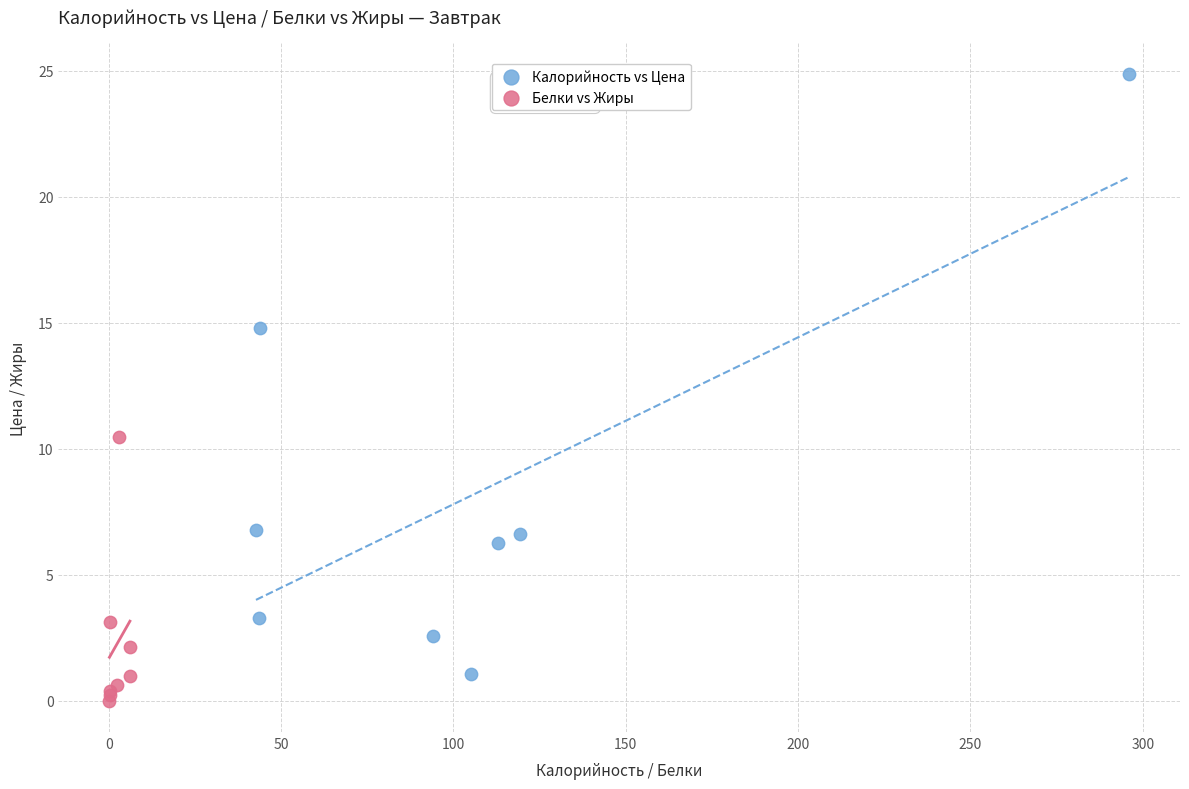

Which series contains the highest Y value?

Калорийность vs Цена